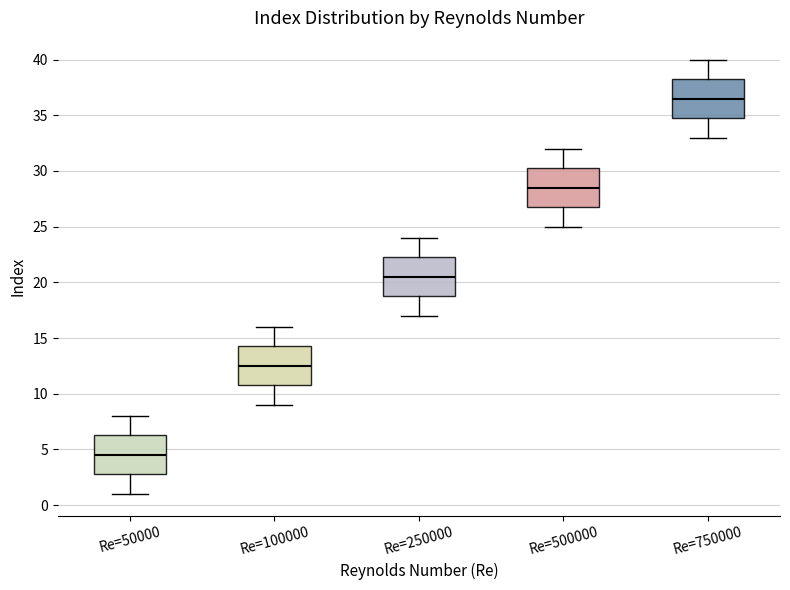

Which box's median line is the highest?

Re=750000